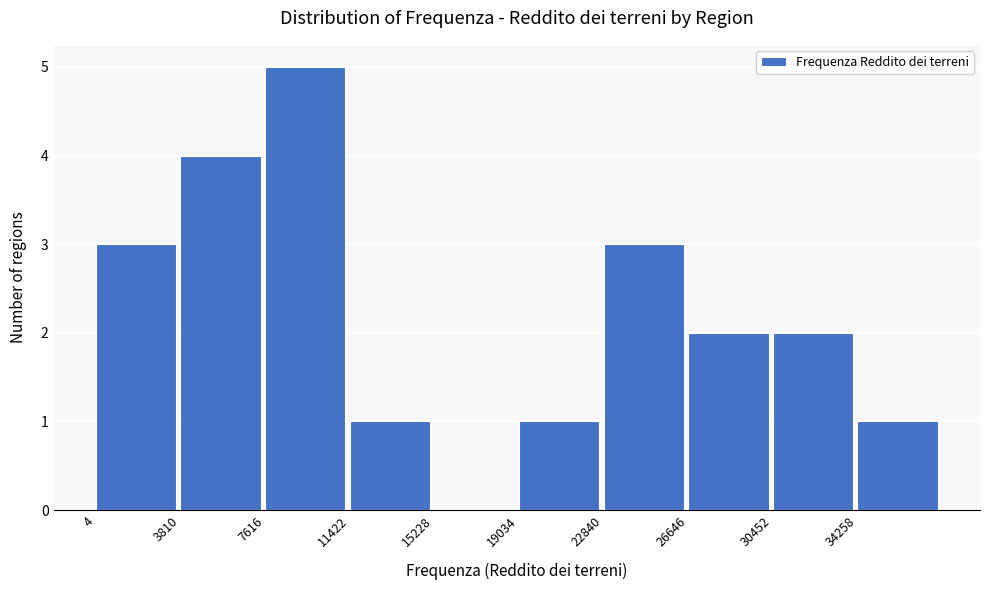

Reading left to right, list every bar in this chart as the range it spans on the x-axis followed by its height. Neither the bar edges nor the heights are printed on the chart, so give them approximately, as read against the axes.

0 to 4000: 3
4000 to 7500: 4
7500 to 11500: 5
11500 to 15000: 1
15000 to 19000: 0
19000 to 23000: 1
23000 to 26500: 3
26500 to 30500: 2
30500 to 34500: 2
34500 to 38000: 1